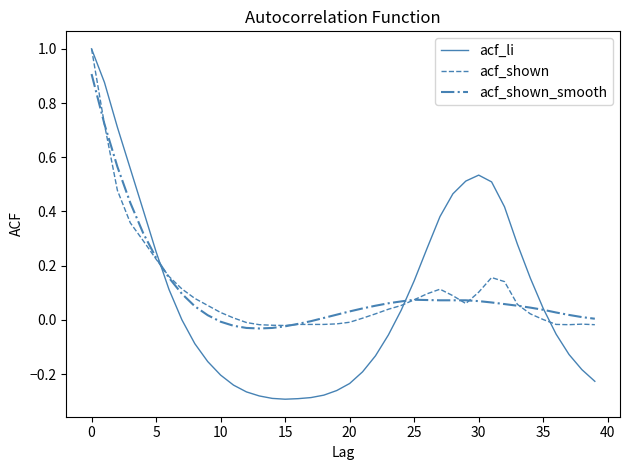

What is the maximum value shown in the chart?

1.0